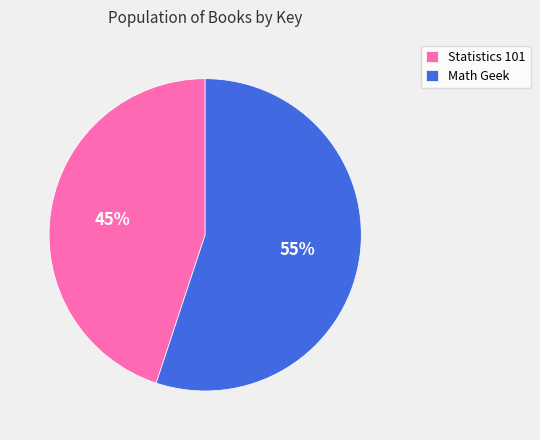

Rank the categories by value from highest to lowest.

Math Geek, Statistics 101